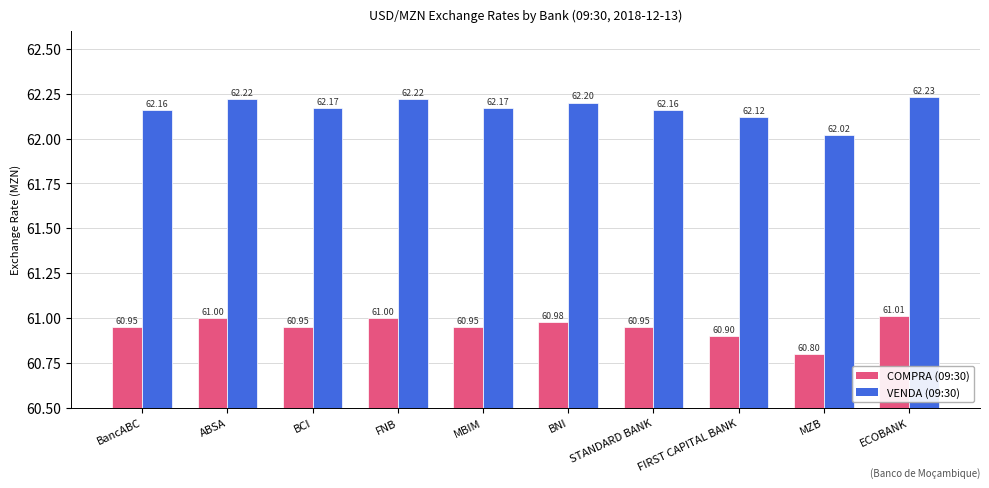

What is the highest value of the COMPRA (09:30) series?

61.0